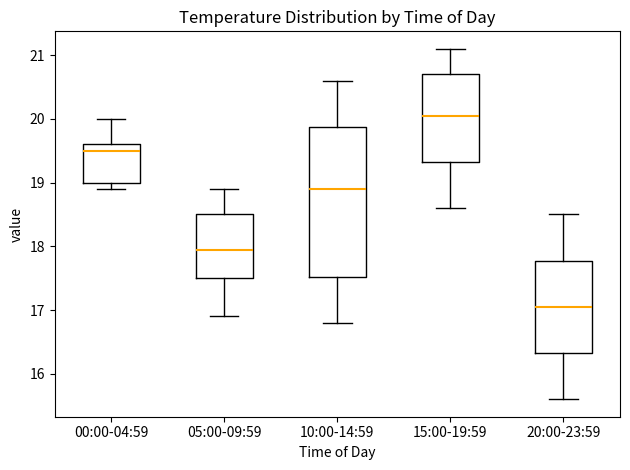

Where does the median line of the box for 10:00-14:59 sit on the y-axis? The values are not printed on the chart, so give them approximately, as read against the axis.

18.9